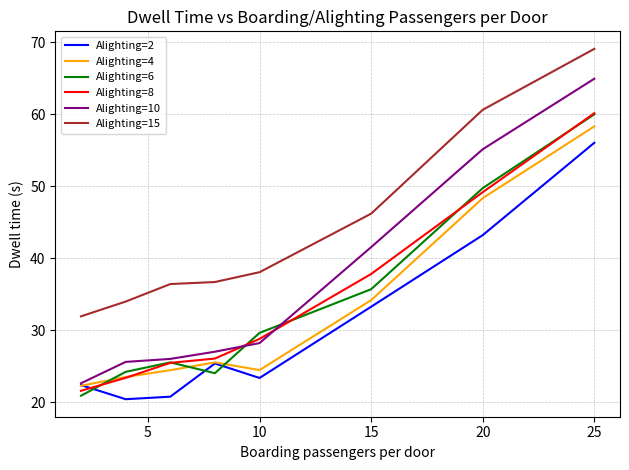

What is the minimum value shown in the chart?

20.4